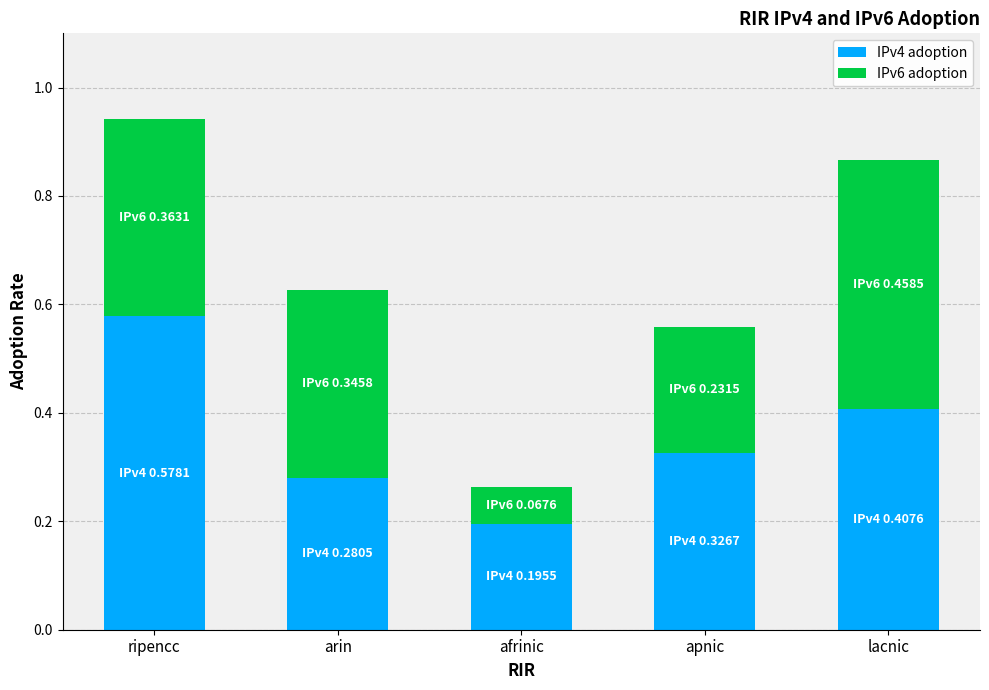

At which label does IPv4 adoption reach its peak?

ripencc